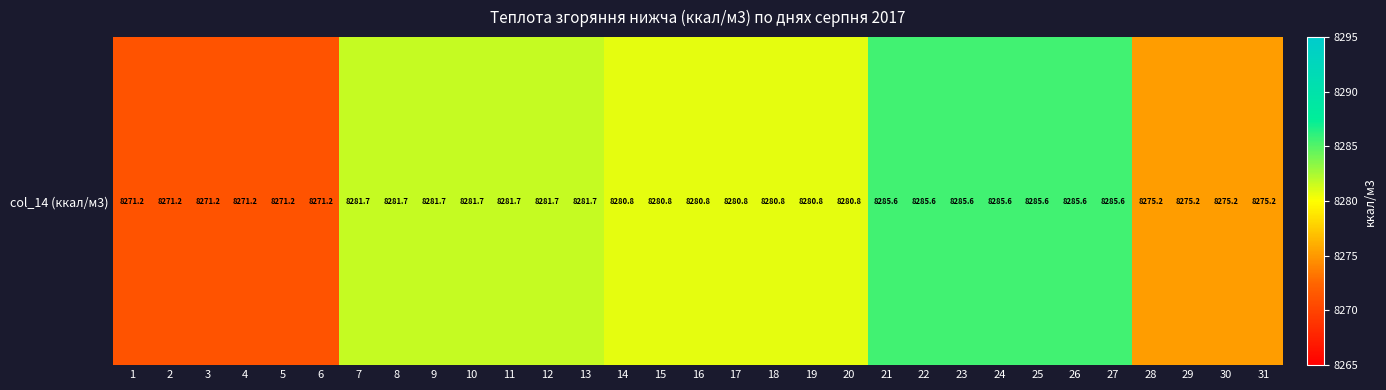

What is the greatest value displayed?

8285.6